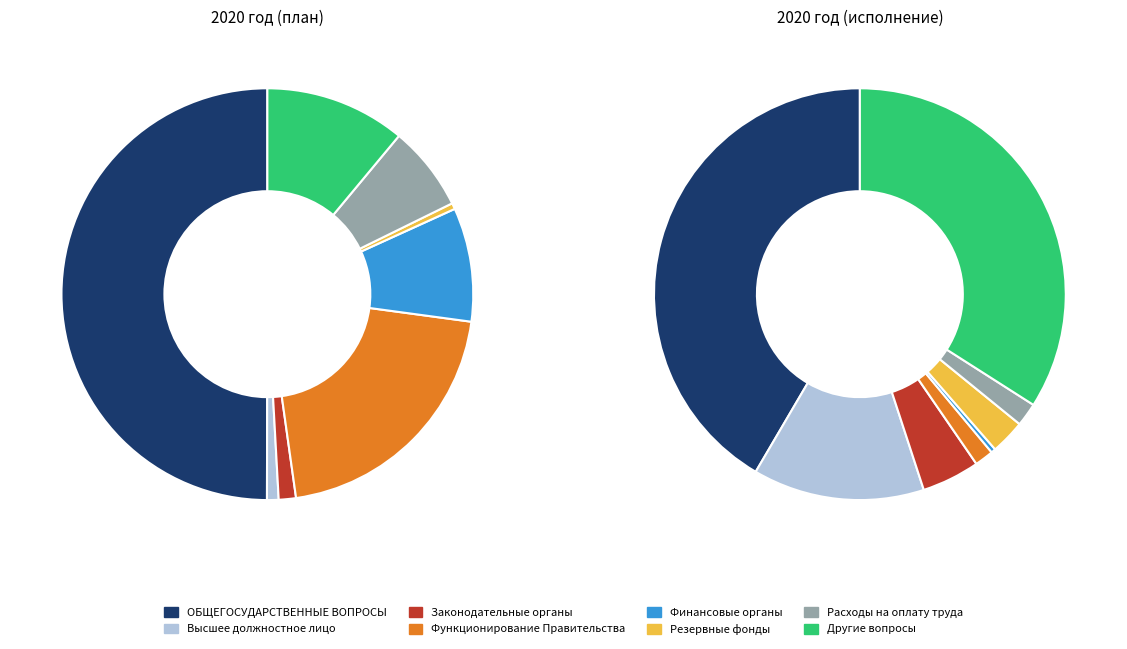

Is it true that Резервные фонды is 0% of the pie?

True